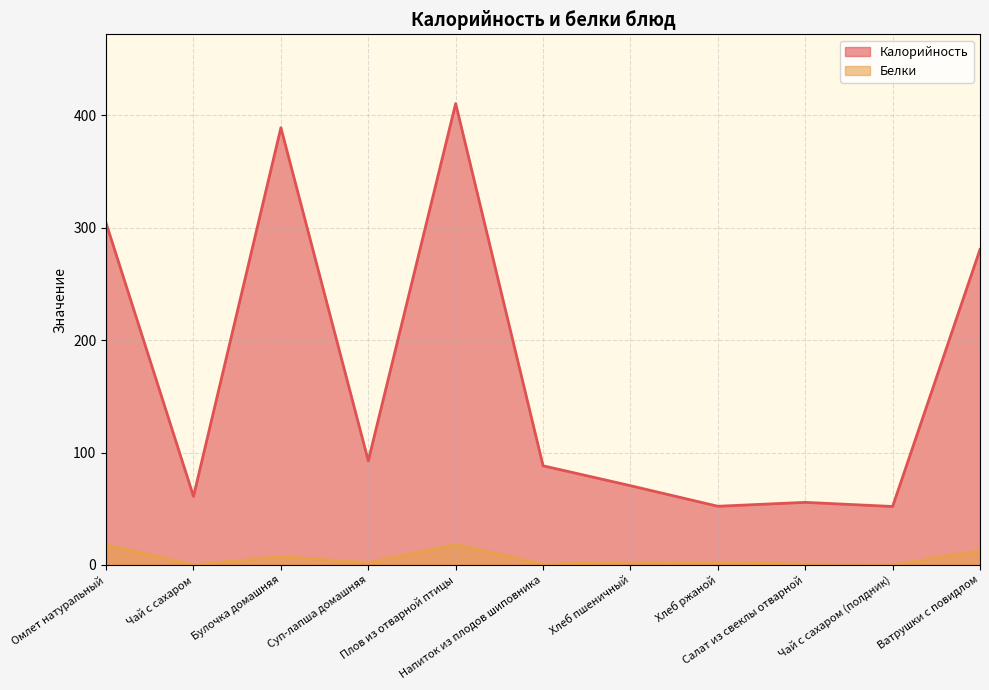

How many data points in Калорийность are above 88?

6